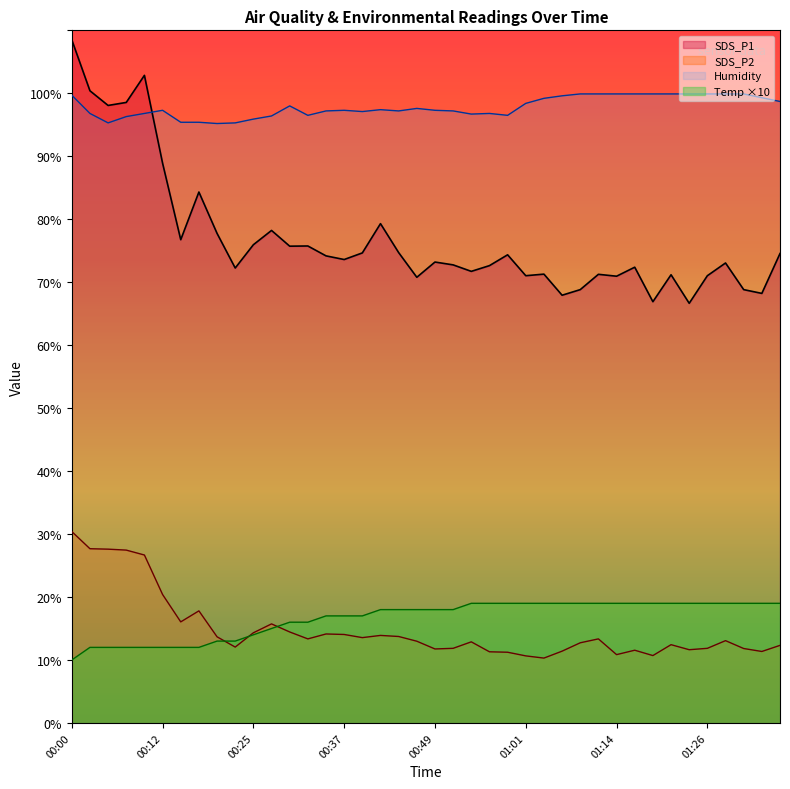

What is the approximate value of SDS_P2 at 01:19?

10.7